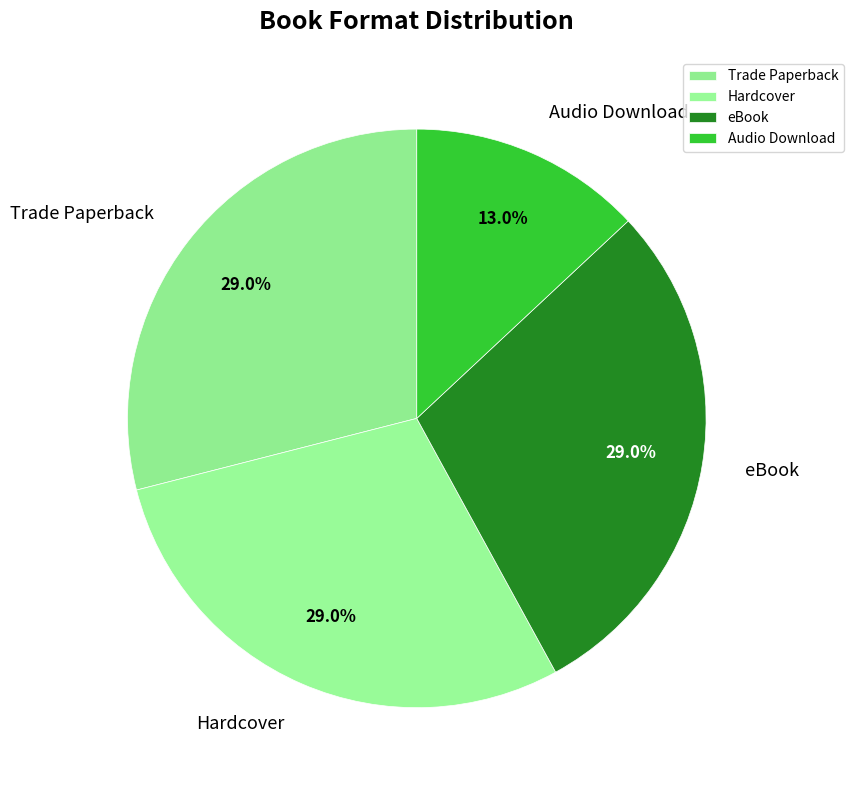

Does Hardcover account for over 50% of the chart?

No